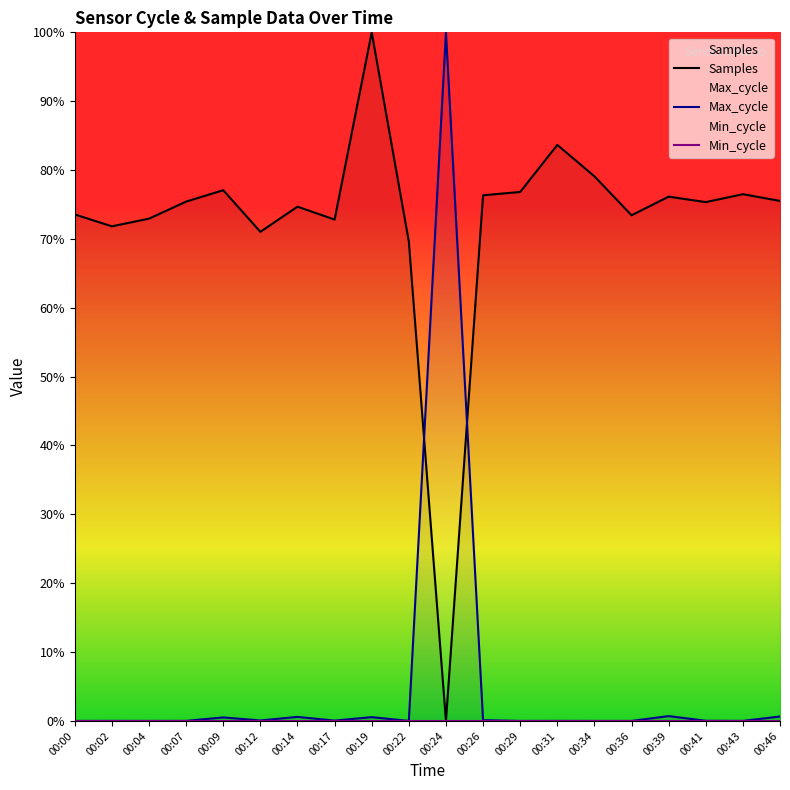

Is the value of Samples at 00:22 greater than the value of Min_cycle at 00:19?

Yes